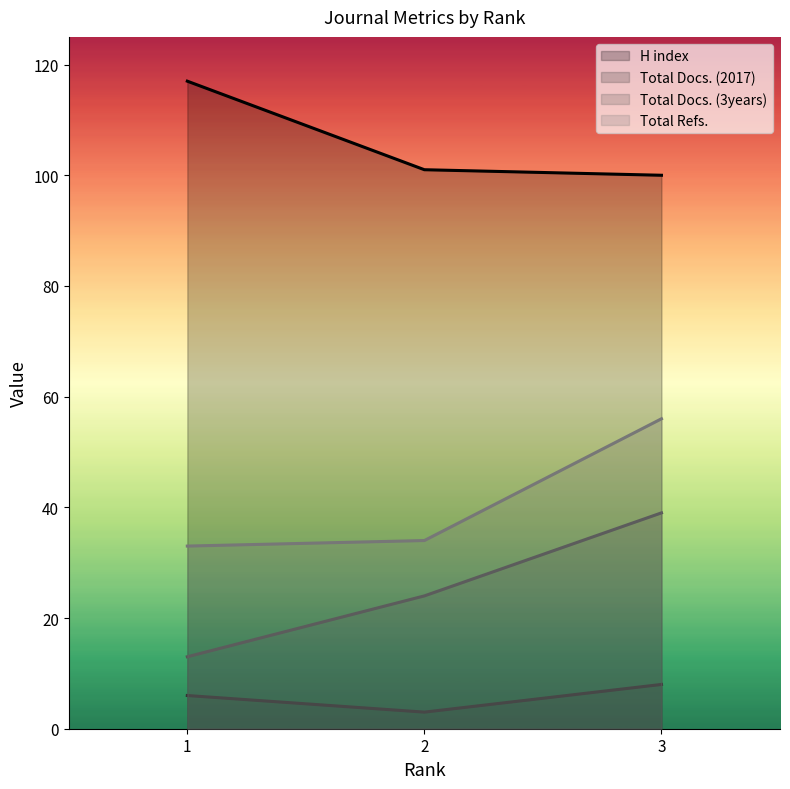

Reading left to right, extract all data points from this chart.

H index: 117	101	100
Total Docs. (2017): 6	3	8
Total Docs. (3years): 13	24	39
Total Refs.: 33	34	56